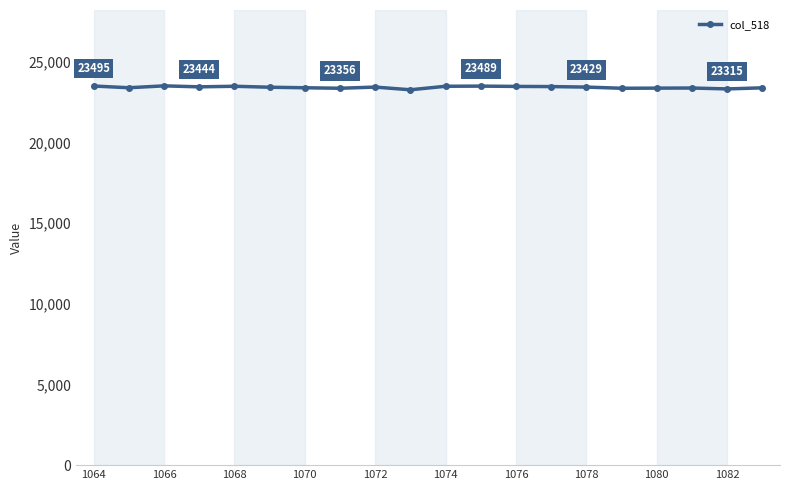

How many values are below 23429?

10